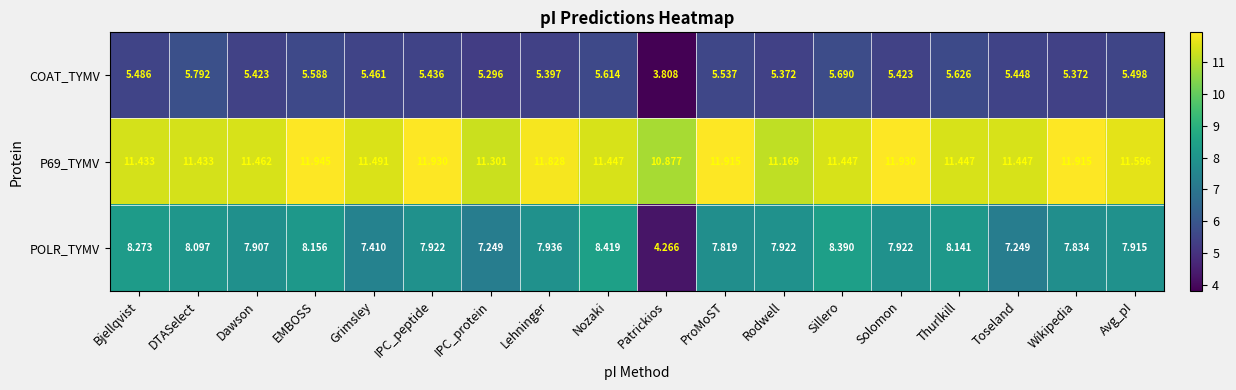

Which category has the lowest value across all series?

Patrickios